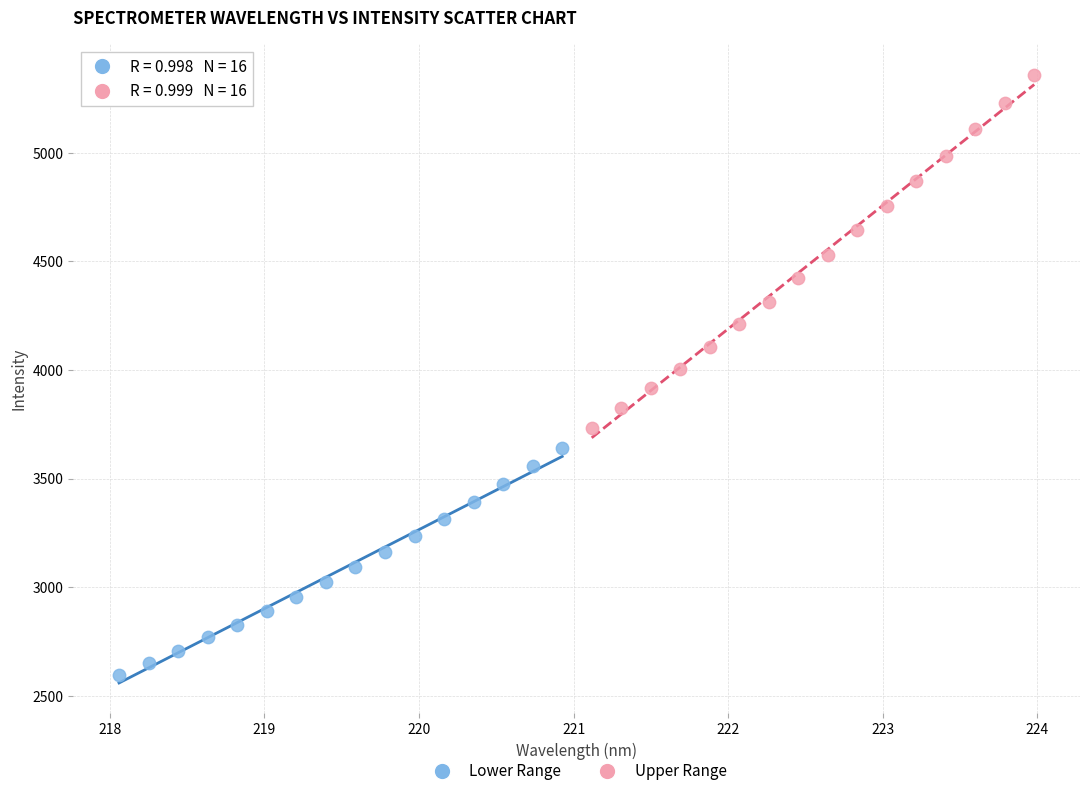

Which series has the widest spread of Y values?

Upper Range